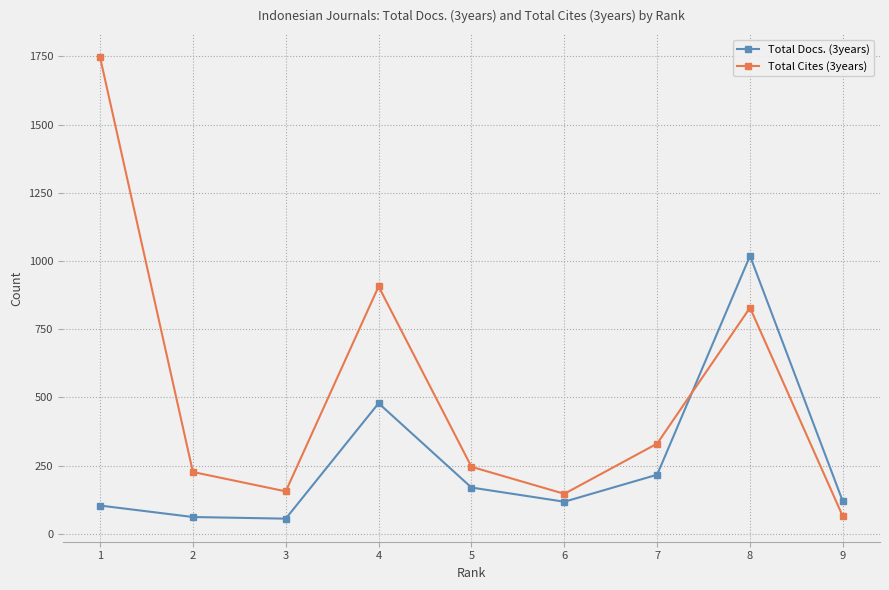

Which series has the largest total across all categories?

Total Cites (3years)